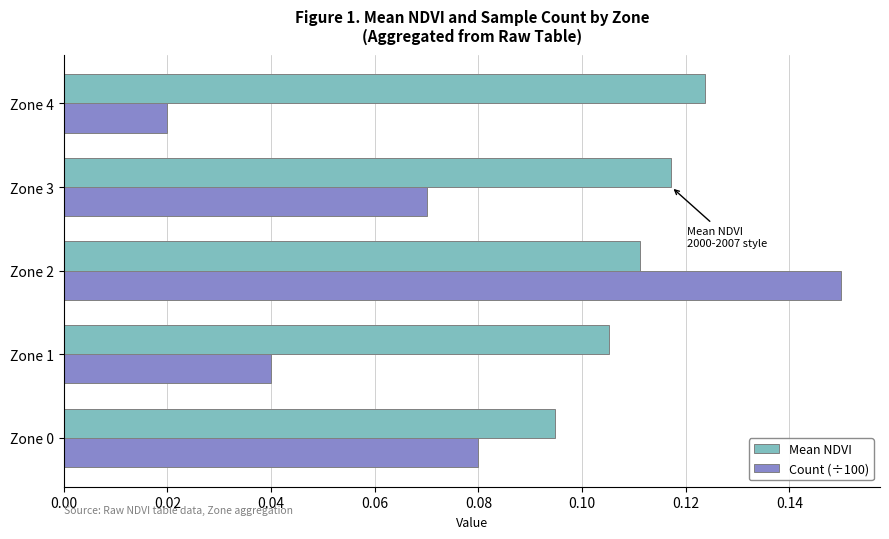

Rank the series by their maximum value, from highest to lowest.

Count (÷100), Mean NDVI